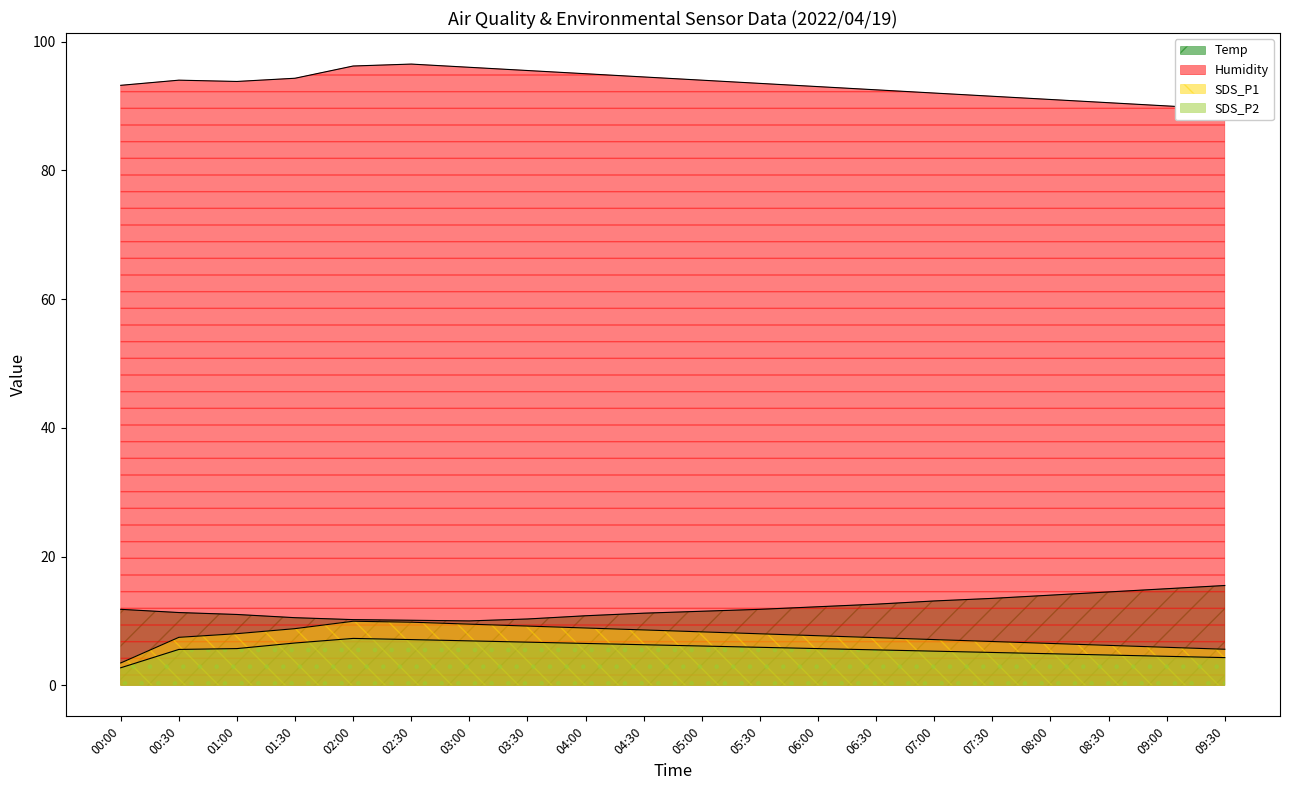

Reading right to left, transcribe all the data shown in this chart.

Temp: 15.5	15.0	14.5	14.0	13.5	13.1	12.6	12.2	11.8	11.5	11.2	10.8	10.3	10.0	10.1	10.2	10.5	11.0	11.3	11.8
Humidity: 89.5	90.0	90.5	91.0	91.5	92.0	92.5	93.0	93.5	94.0	94.5	95.0	95.5	96.0	96.5	96.2	94.3	93.8	94.0	93.2
SDS_P1: 5.6	5.9	6.2	6.5	6.8	7.1	7.4	7.7	8.0	8.3	8.6	8.9	9.2	9.5	9.8	9.9	8.8	8.0	7.5	3.5
SDS_P2: 4.3	4.5	4.7	4.9	5.1	5.3	5.5	5.7	5.9	6.1	6.3	6.5	6.7	6.9	7.1	7.3	6.6	5.7	5.6	2.7